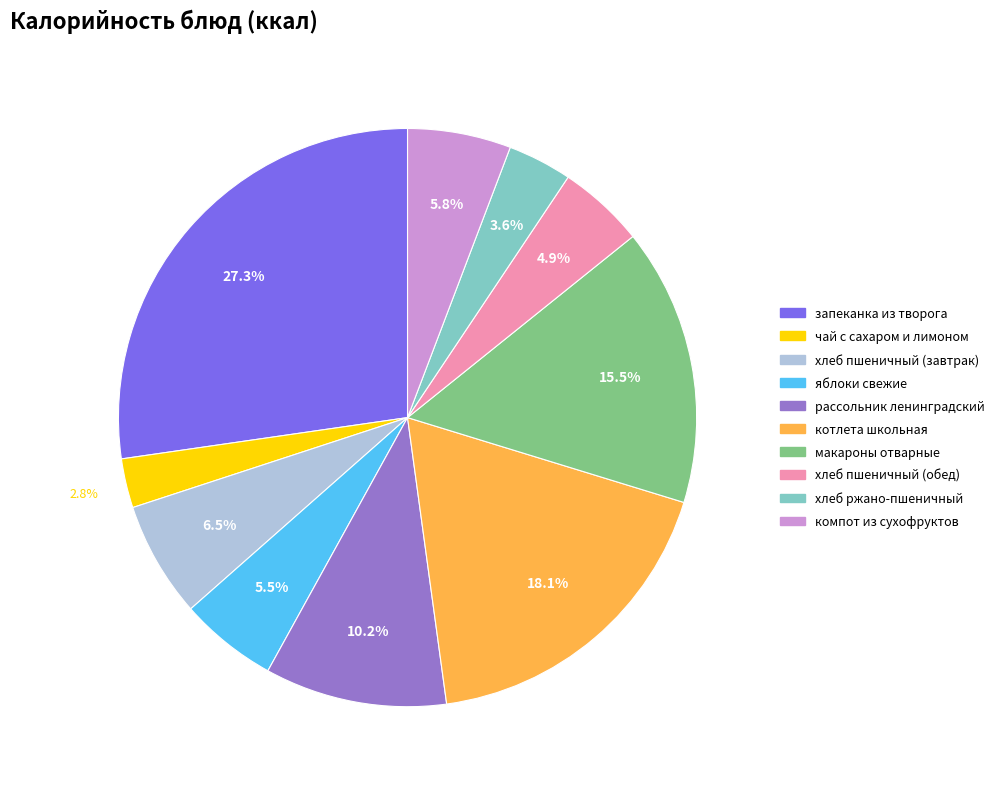

What percentage is the запеканка из творога slice, to the nearest percent?

27%